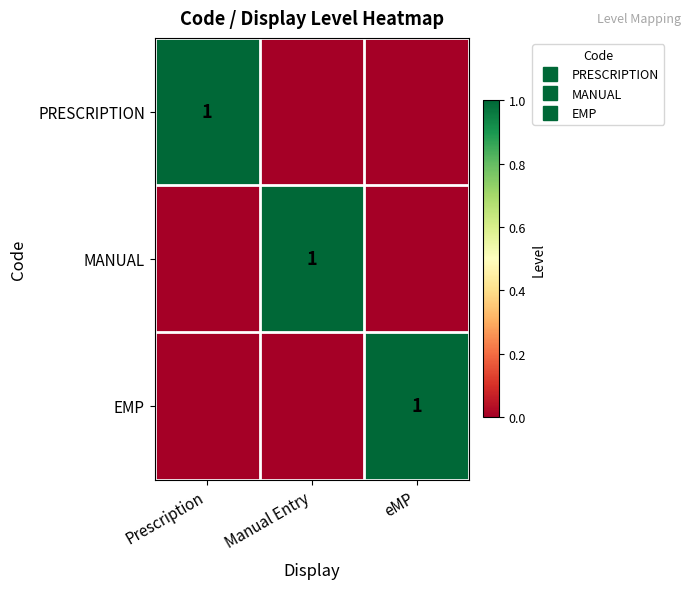

What is the sum of all PRESCRIPTION values?

1